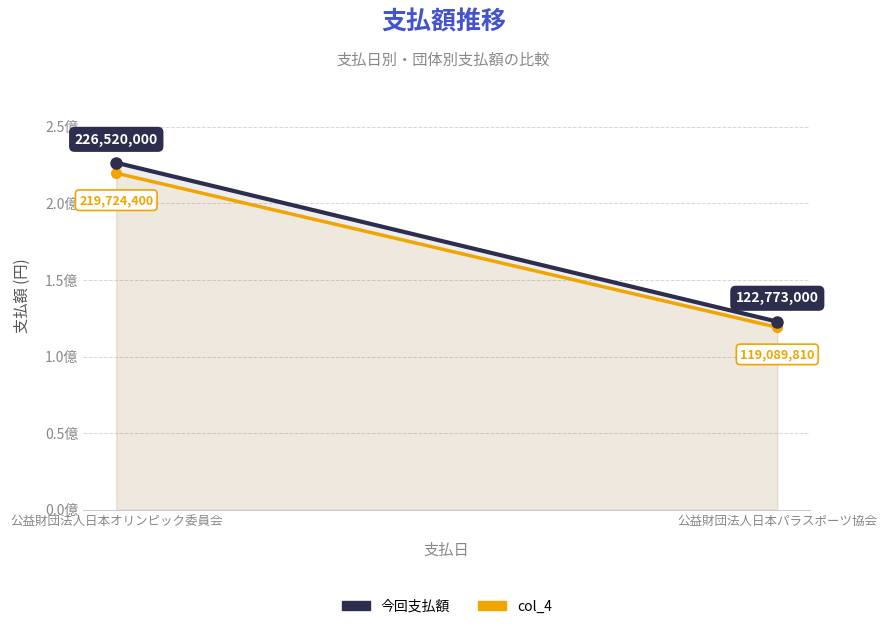

What is the total value across all series at 公益財団法人日本オリンピック委員会?

446244400